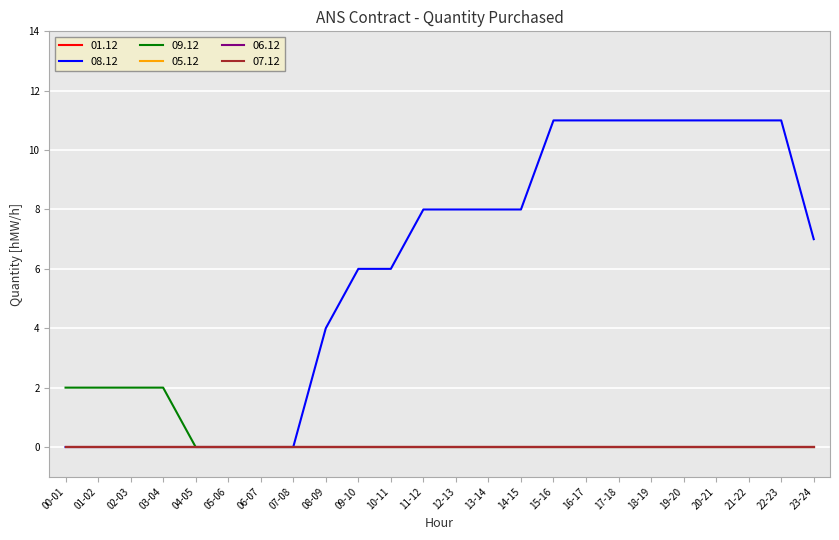

Is this an area chart (filled region under the line)?

No